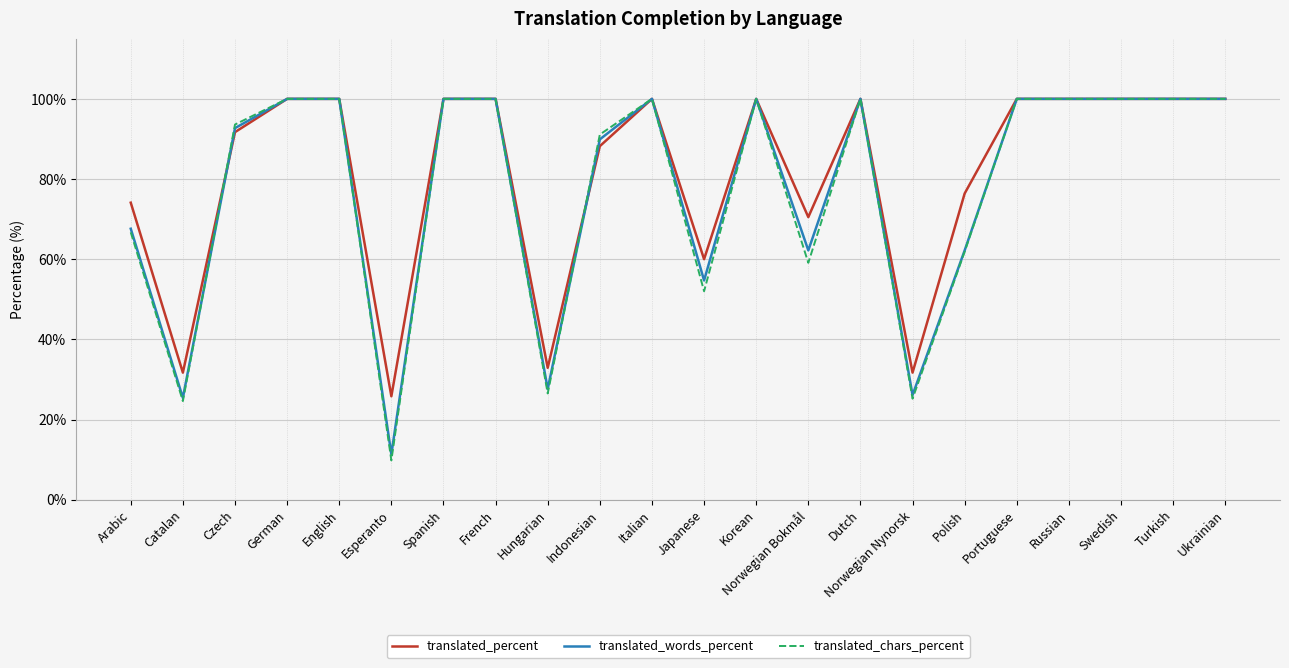

Which series has the widest spread of values?

translated_chars_percent